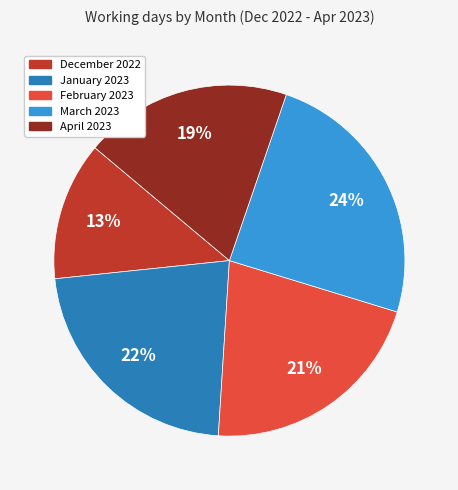

Count the number of slices in the pie.

5